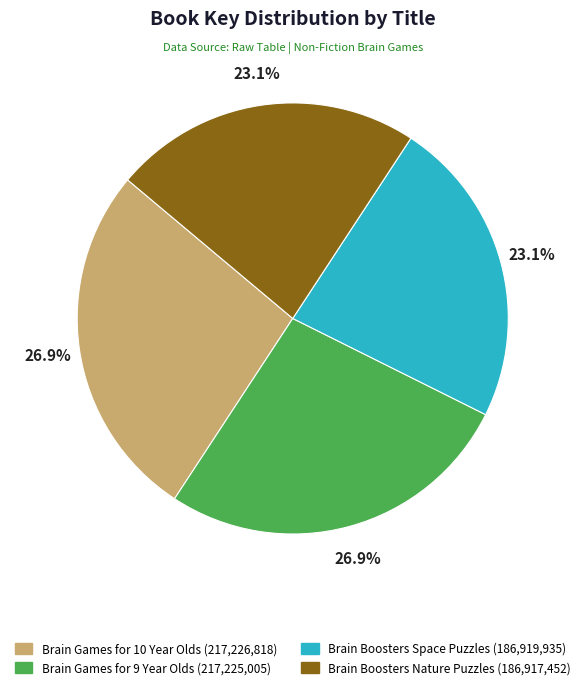

How much of the chart is everything except Brain Games for 10 Year Olds?

73.1%